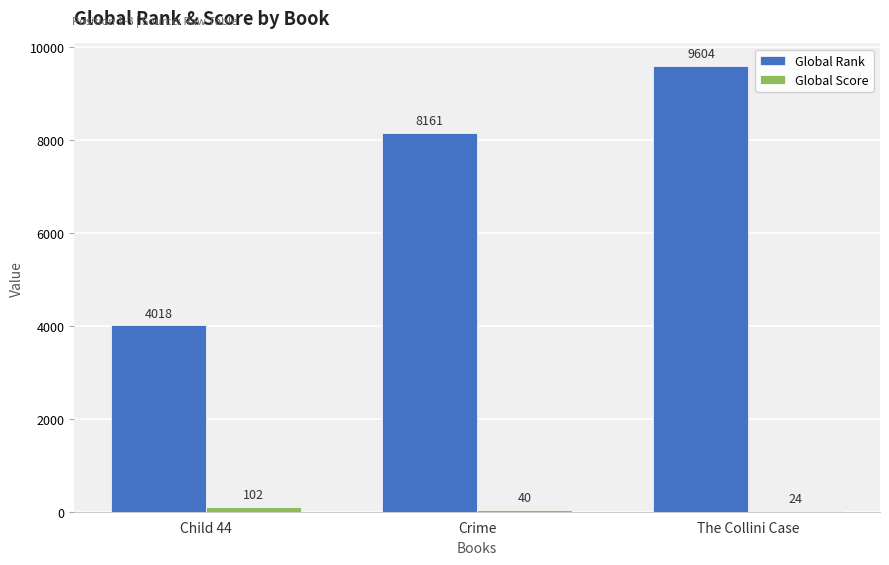

Between Crime and The Collini Case, which series saw the biggest shift?

Global Rank